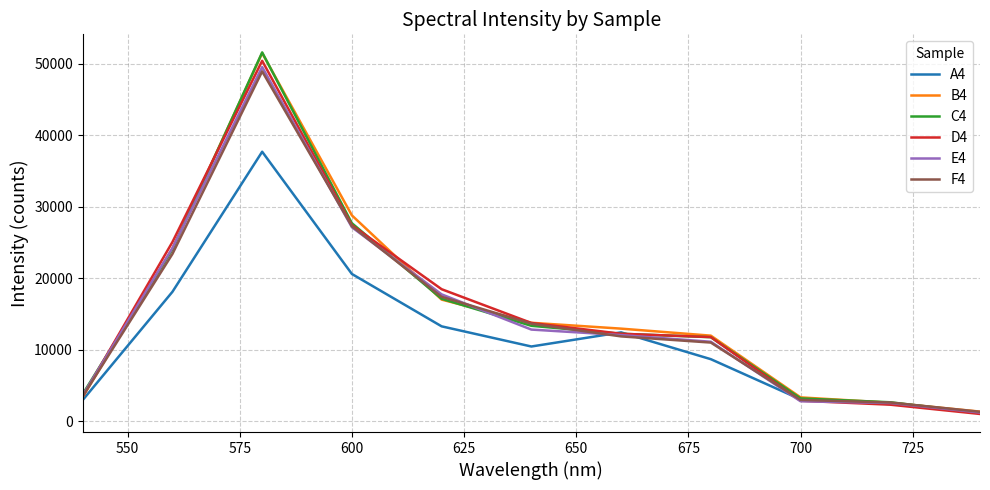

What is the sum of all B4 values?

170735